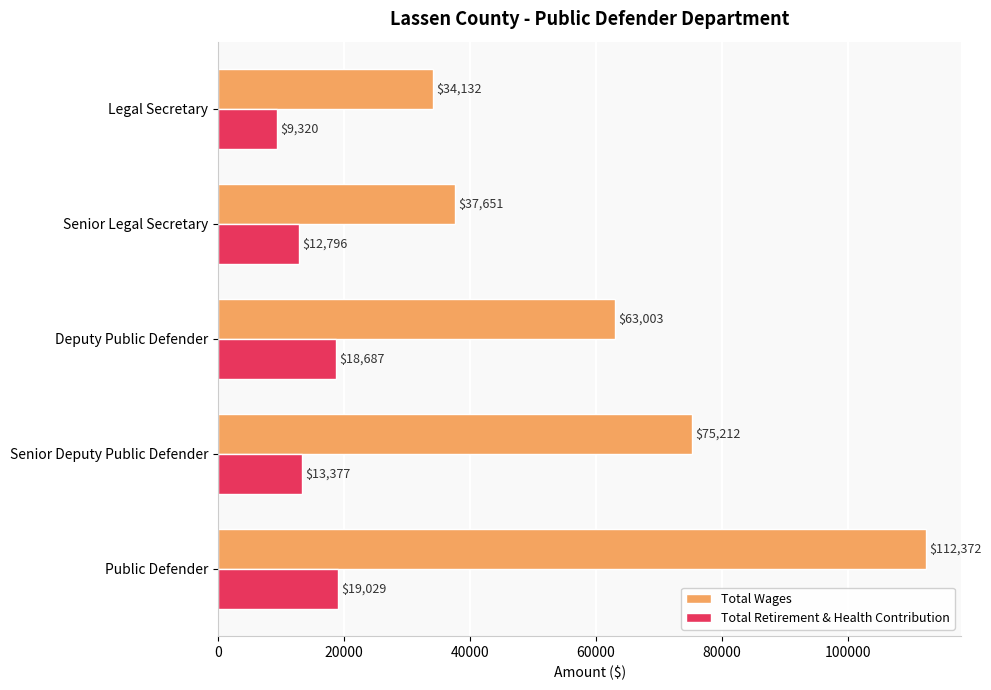

What is the average value of the Total Wages series?

64474